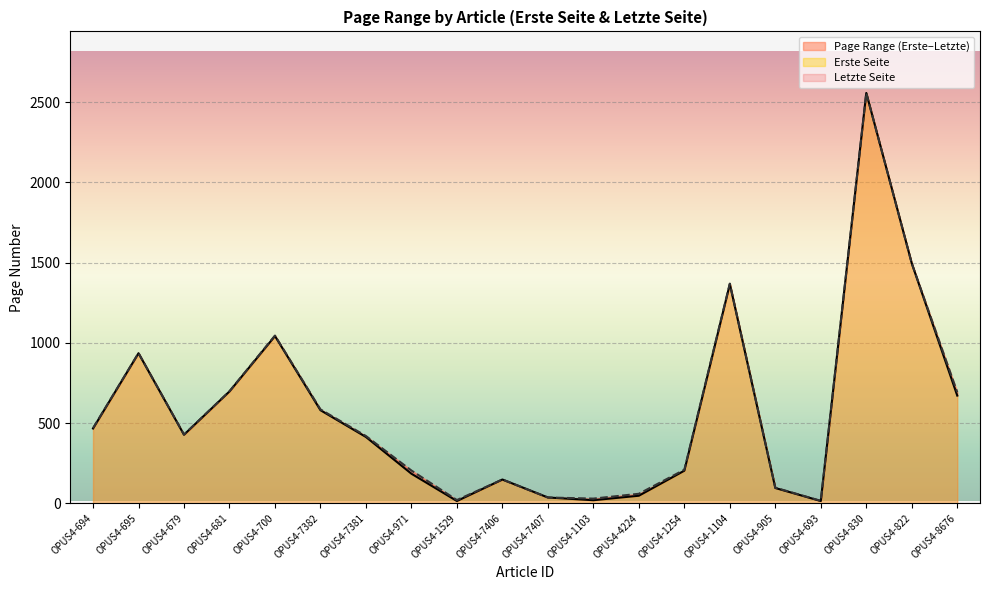

What is the greatest value displayed?

2557